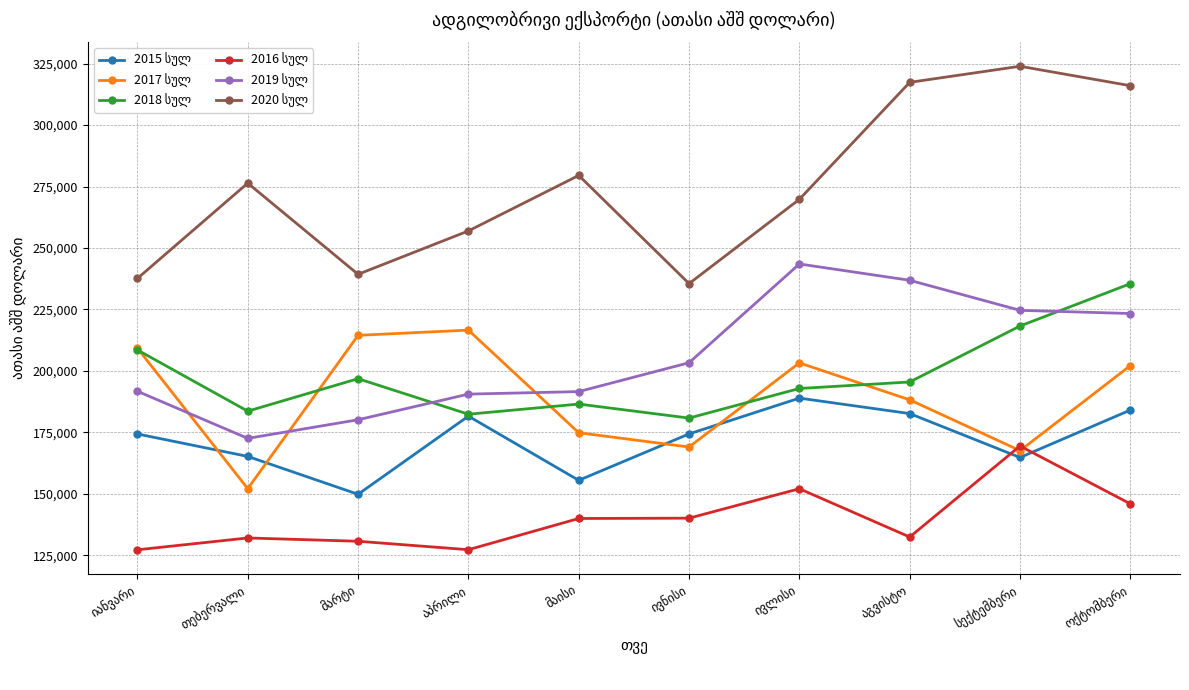

What is the maximum value shown in the chart?

323904.1